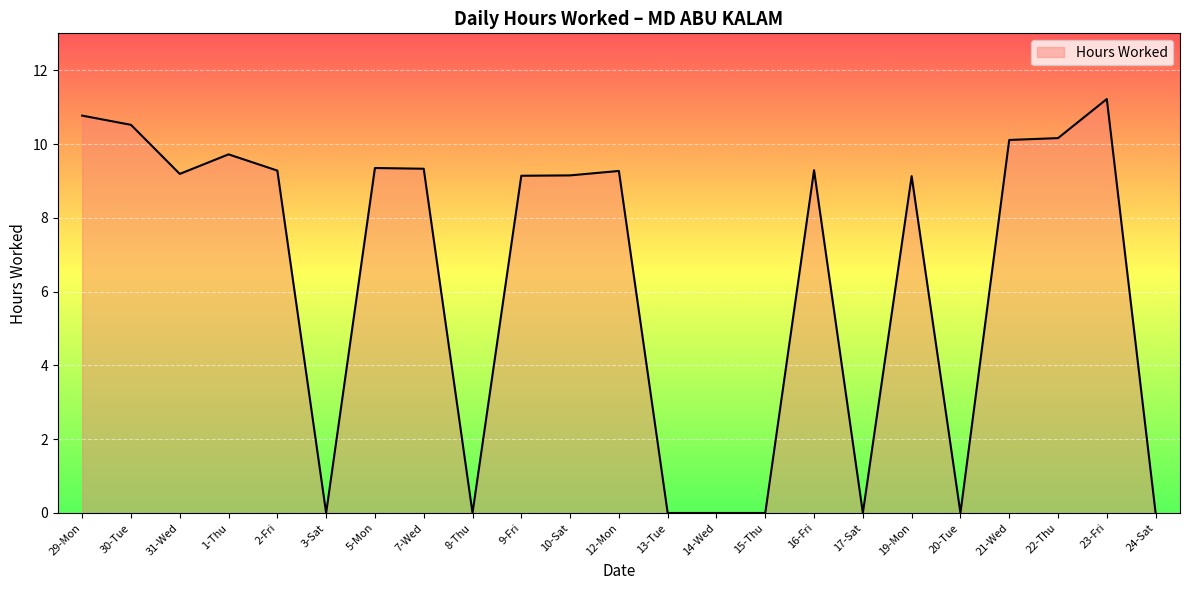

What position from the right is 9-Fri?

14